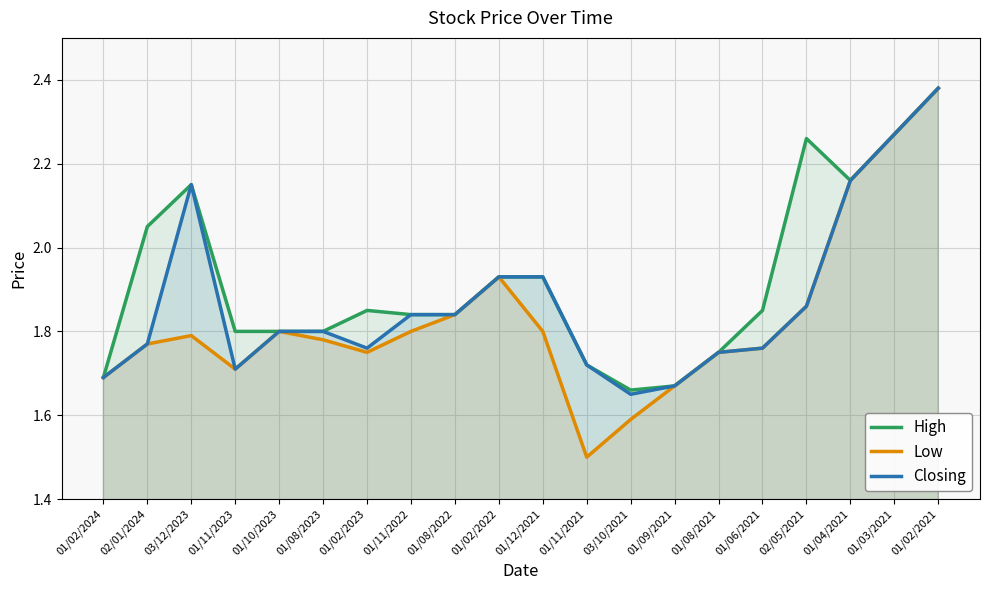

How many lines are shown in the chart?

3